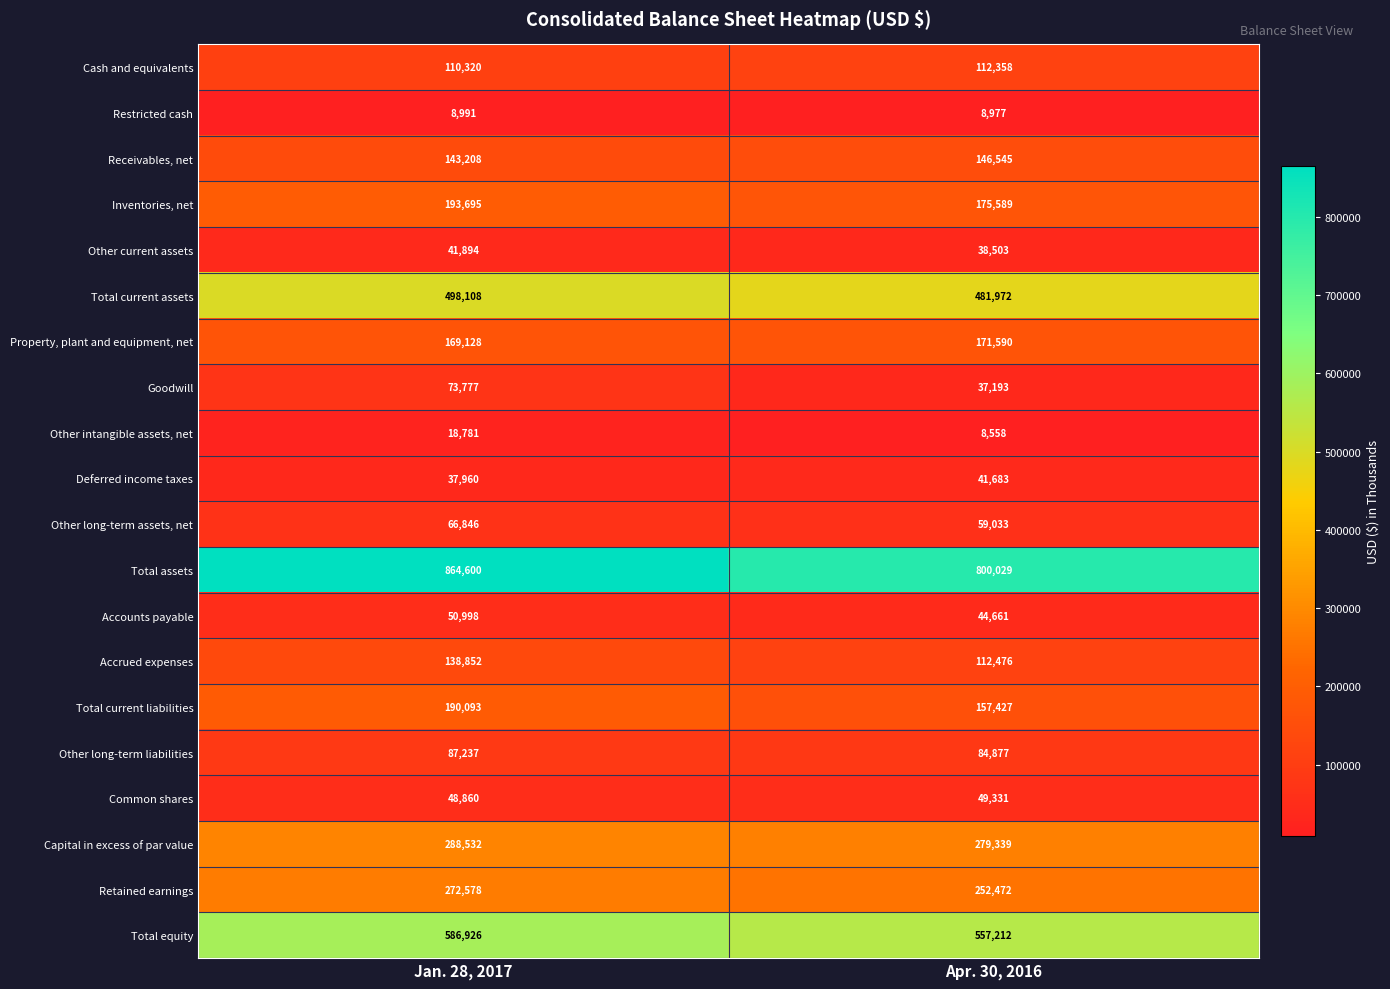

Which series changed the most between Jan. 28, 2017 and Apr. 30, 2016?

Total assets